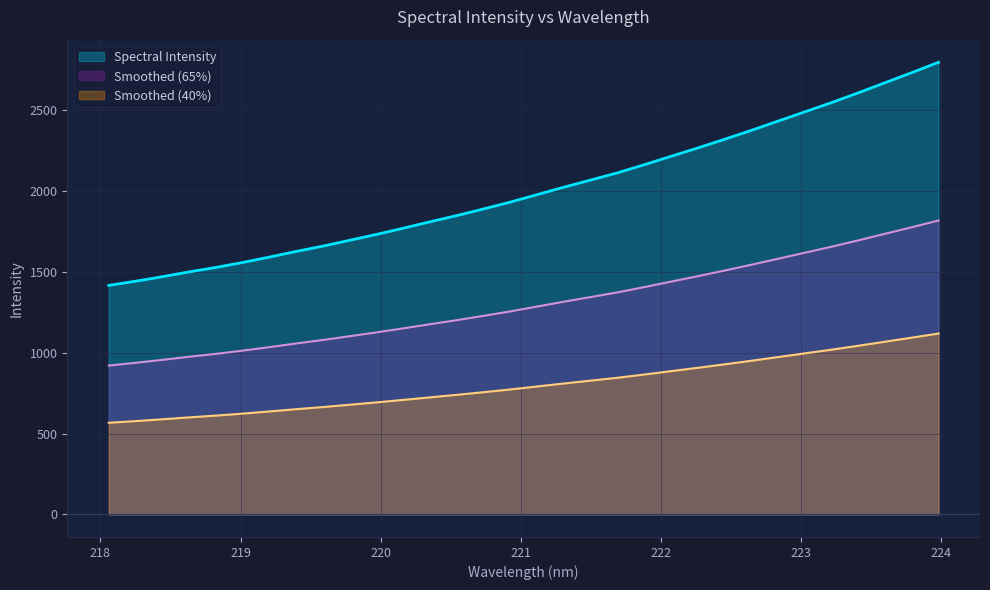

What is the average value?

2009.4